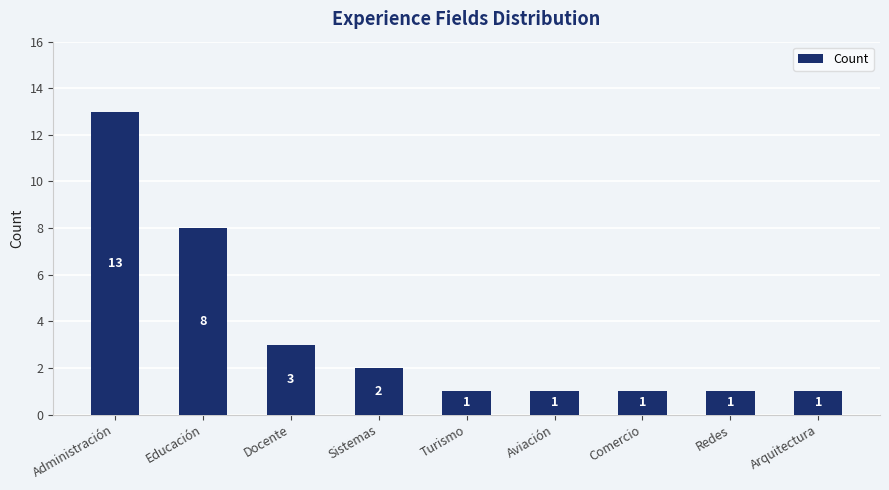

What is the label of the 2nd bar from the right?

Redes